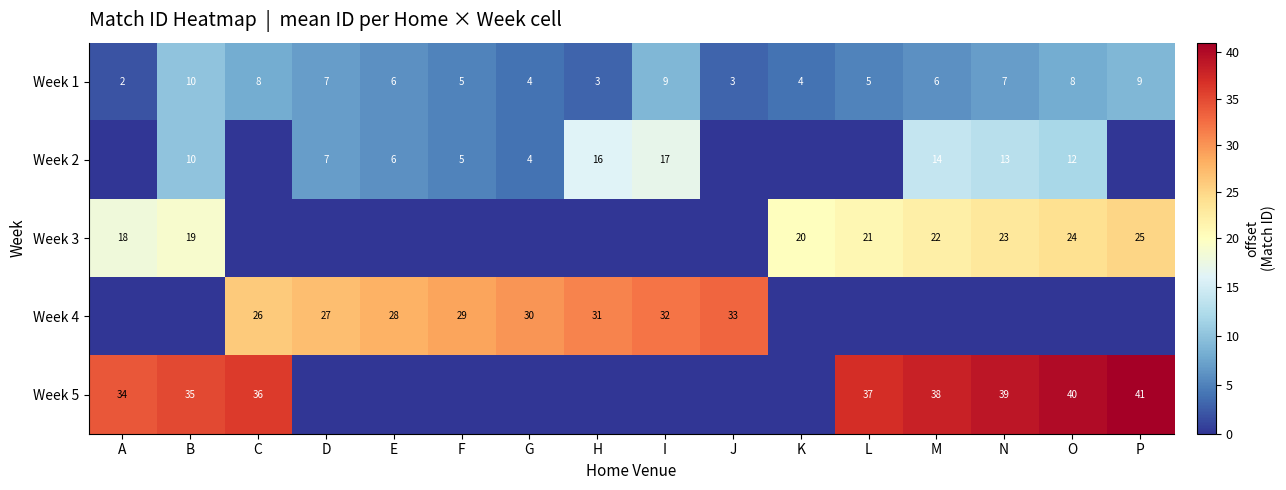

The Week 1 series shows 13 at P. True or false?

False